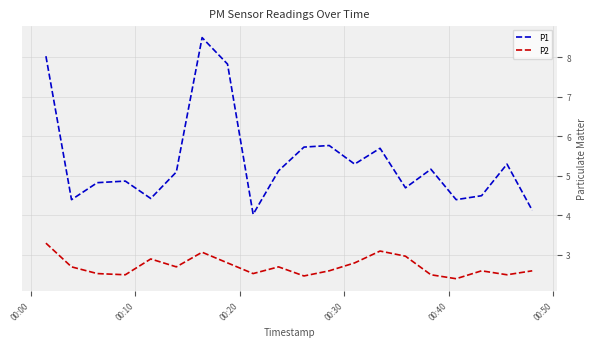

Is this an area chart (filled region under the line)?

No